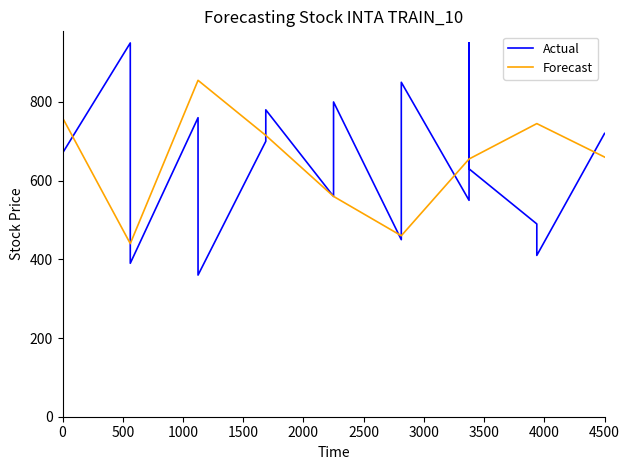

Count the number of data series in this chart.

2